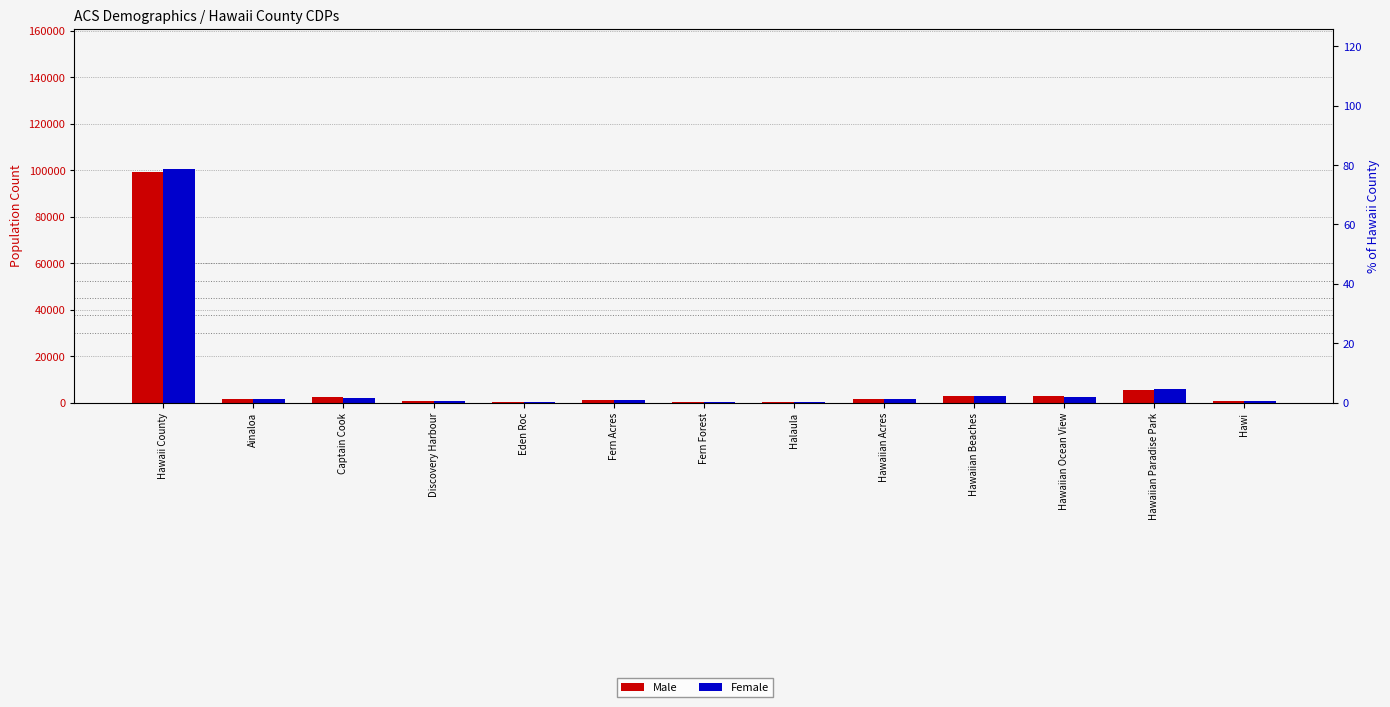

How many categories are shown in the chart?

13